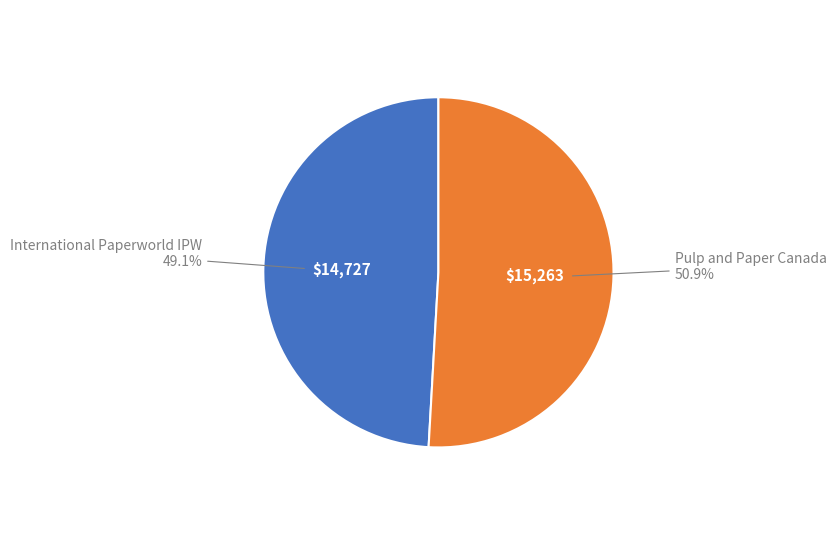

To the nearest percent, what is the difference between the largest and smallest slice percentages?

2%